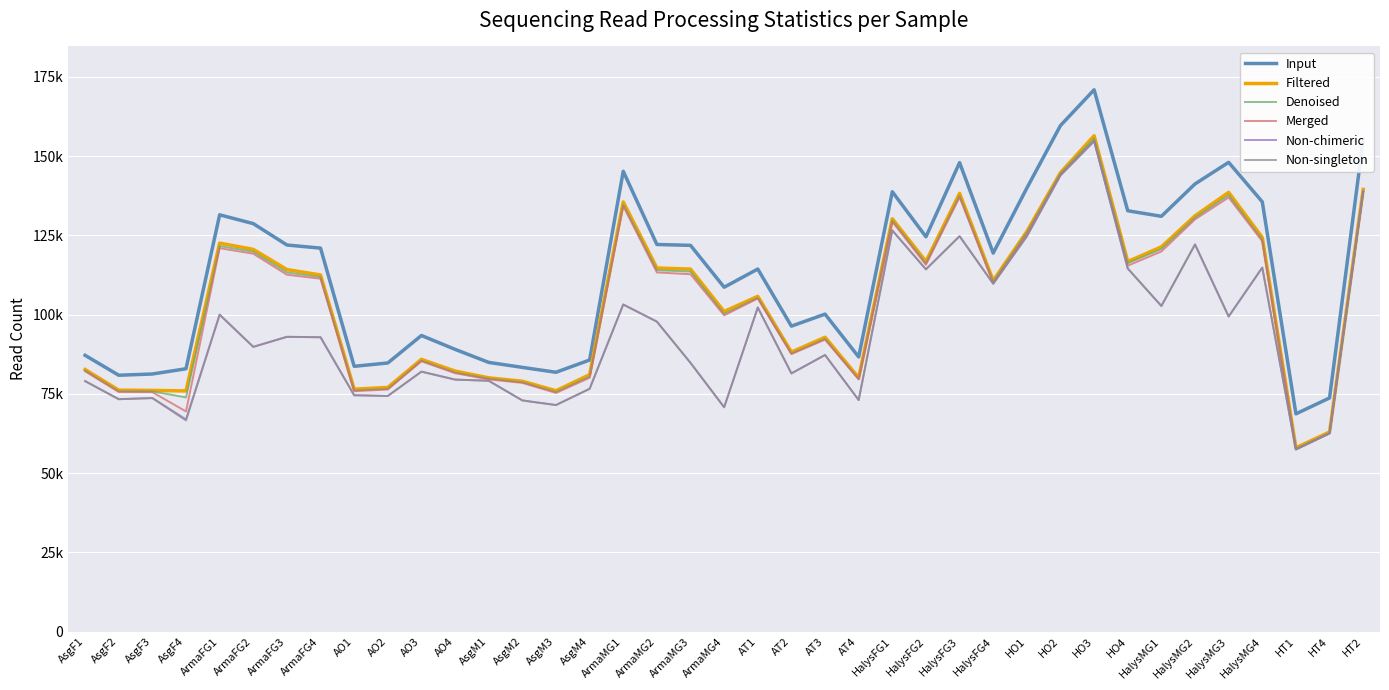

What is the average value of the Denoised series?

103715